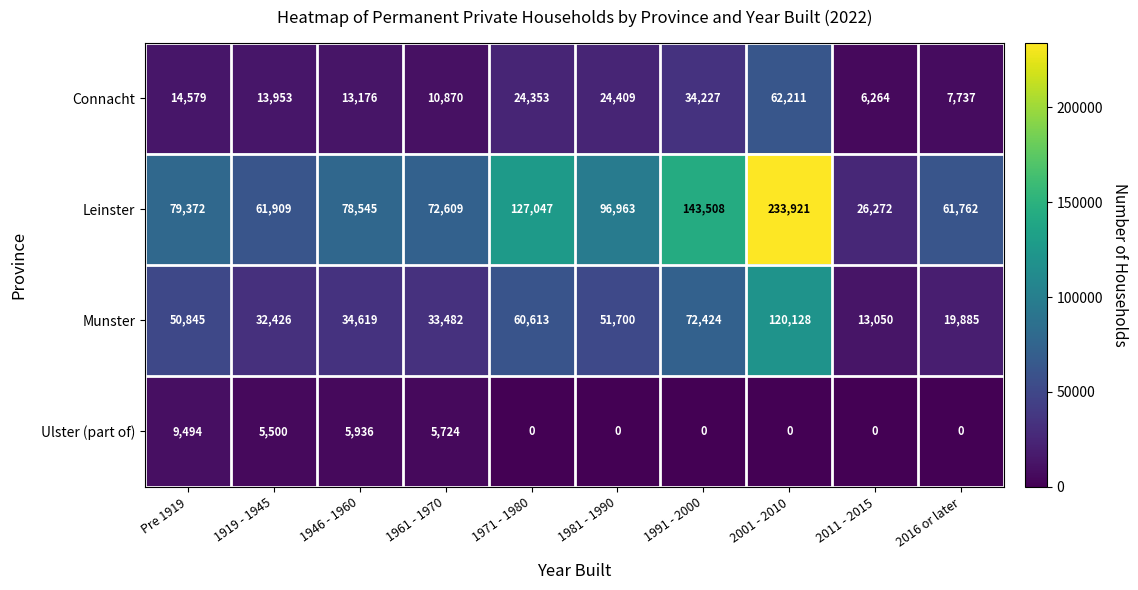

At which label is Leinster closest to 130096?

1971 - 1980